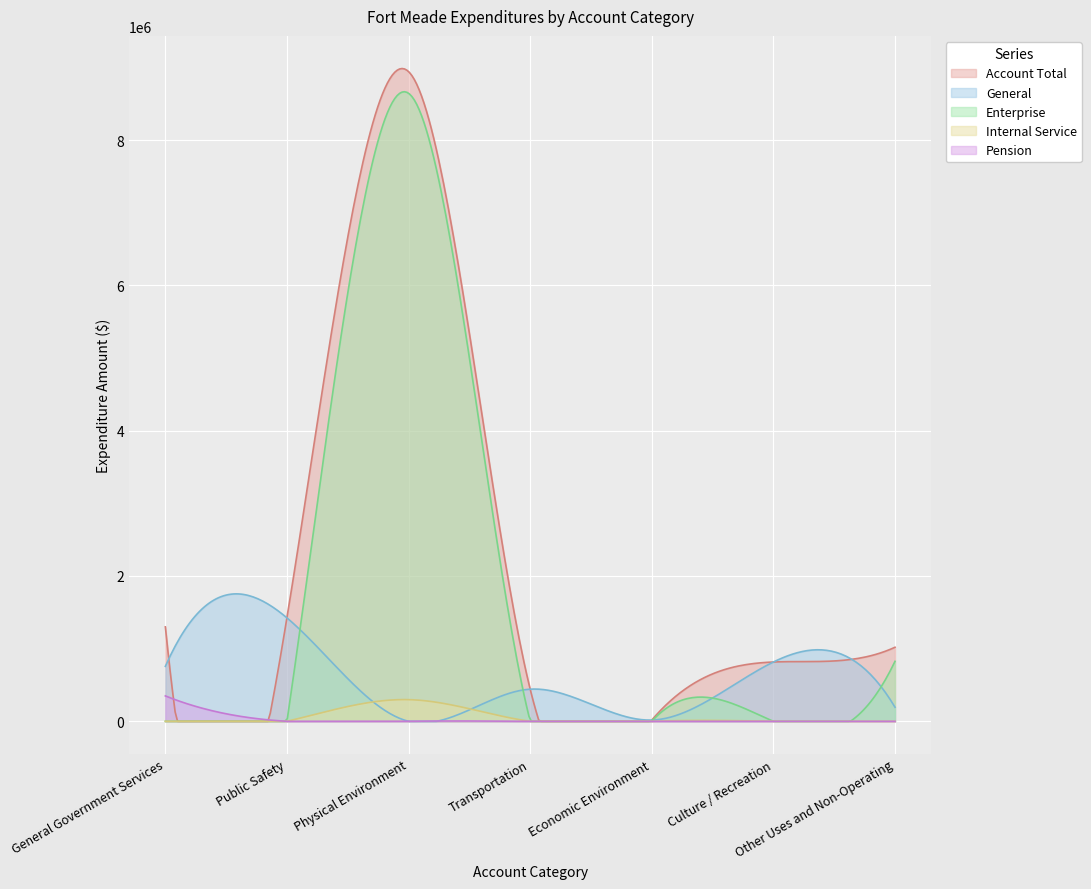

How many lines are shown in the chart?

5